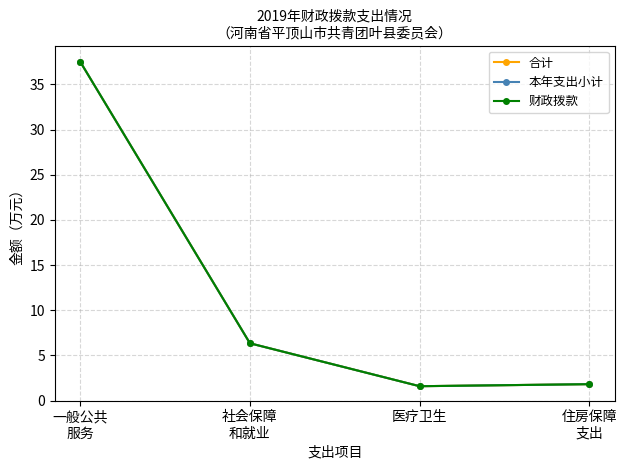

What is the difference between the maximum and minimum values in the 合计 series?

35.9